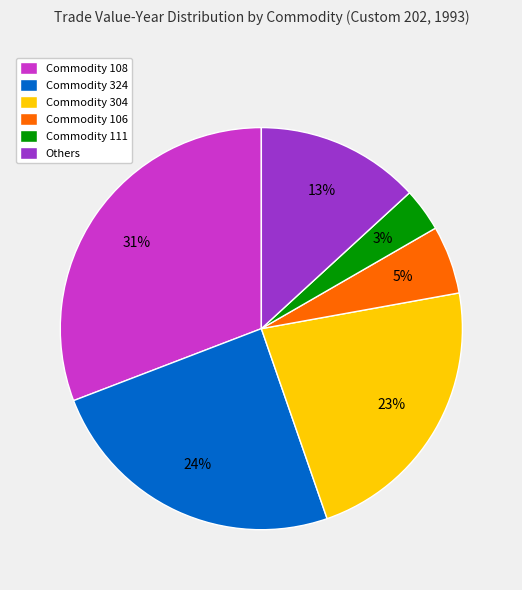

Rank the categories by value from highest to lowest.

Commodity 108, Commodity 324, Commodity 304, Others, Commodity 106, Commodity 111